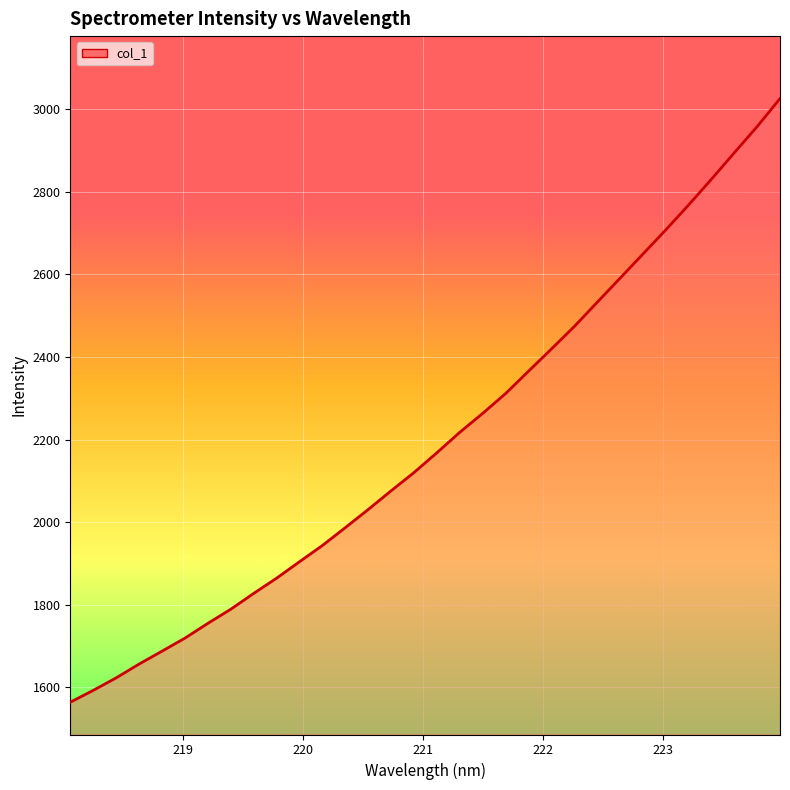

What is the maximum value shown in the chart?

3025.9